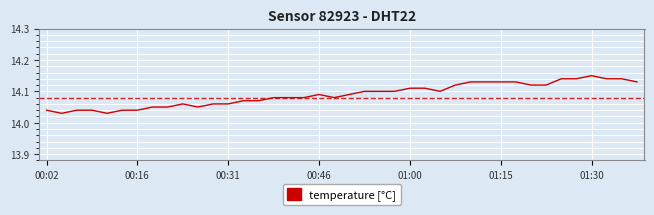

Is this an area chart (filled region under the line)?

No